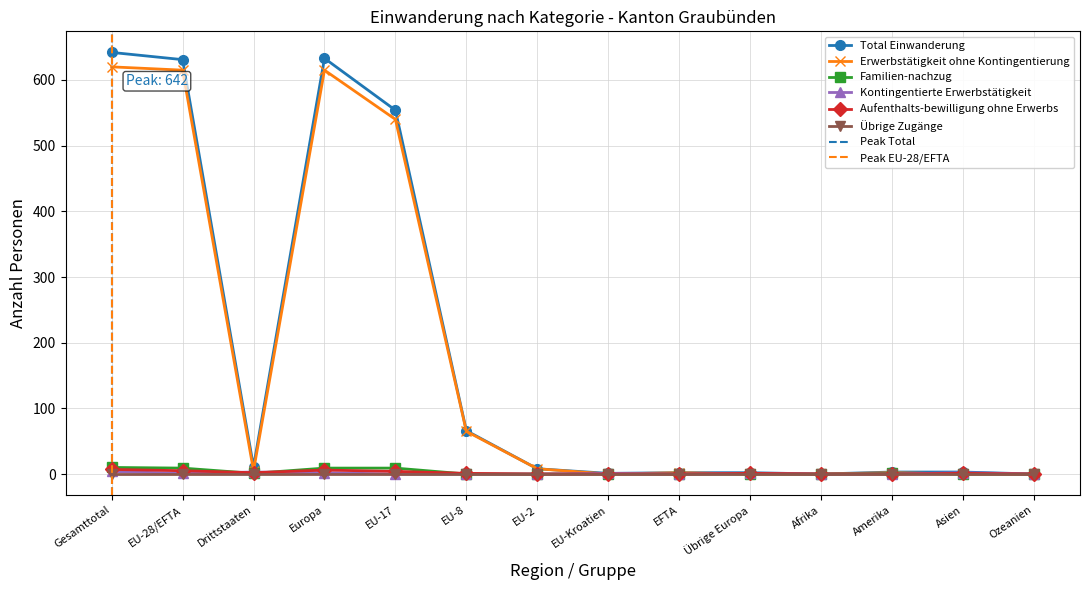

Does the chart have visible grid lines?

Yes